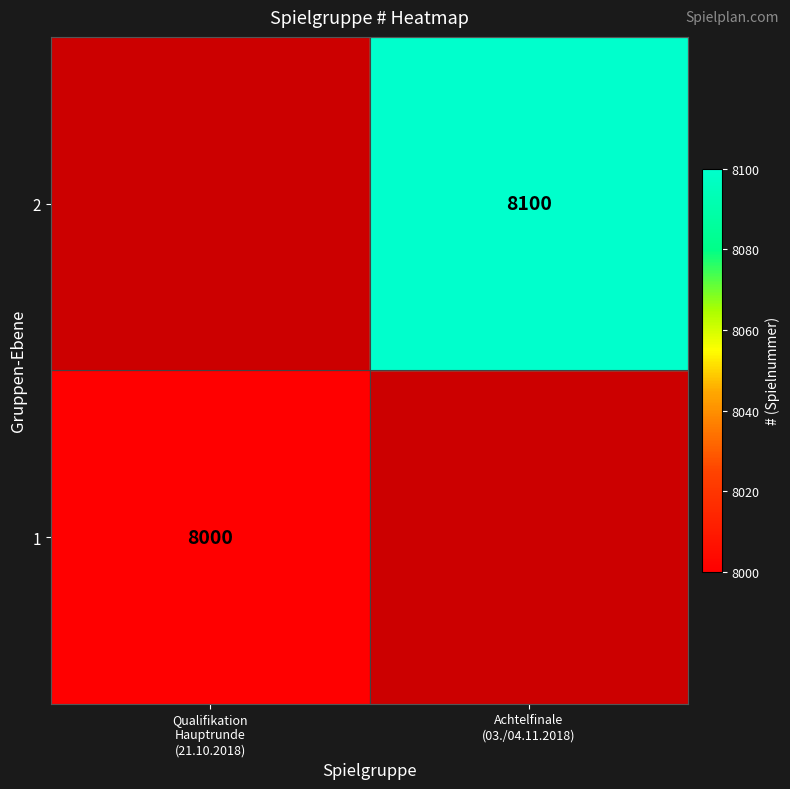

What is the approximate value of 2 at Achtelfinale (03./04.11.2018)?

8100.0